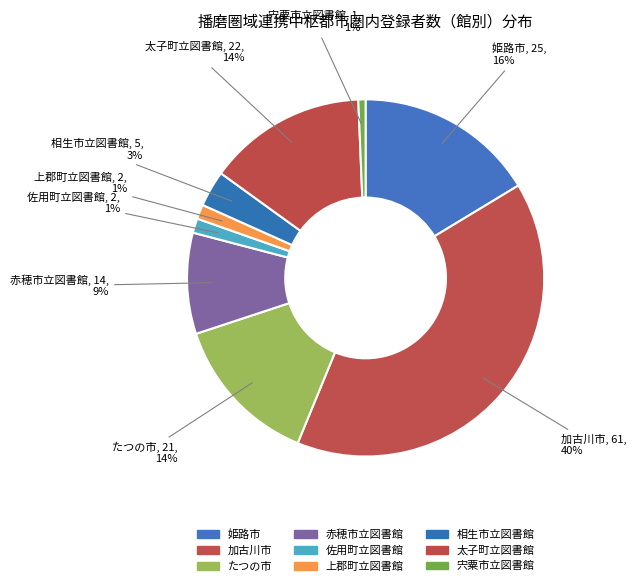

How many slices are in this pie chart?

9